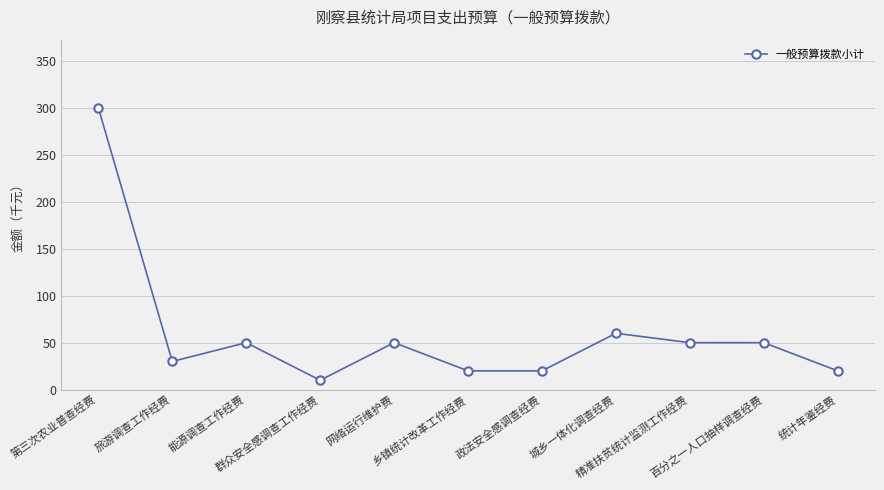

At which category does the chart reach its peak across all series?

第三次农业普查经费